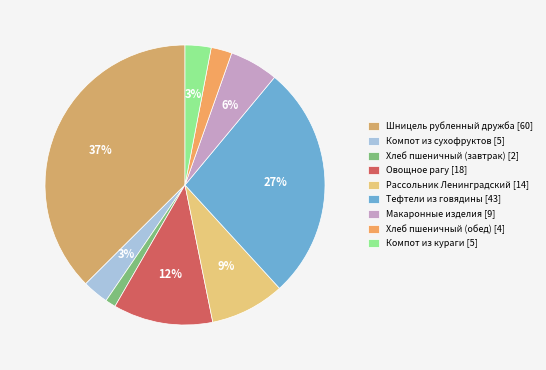

What is the largest slice in the pie chart?

Шницель рубленный дружба [60]